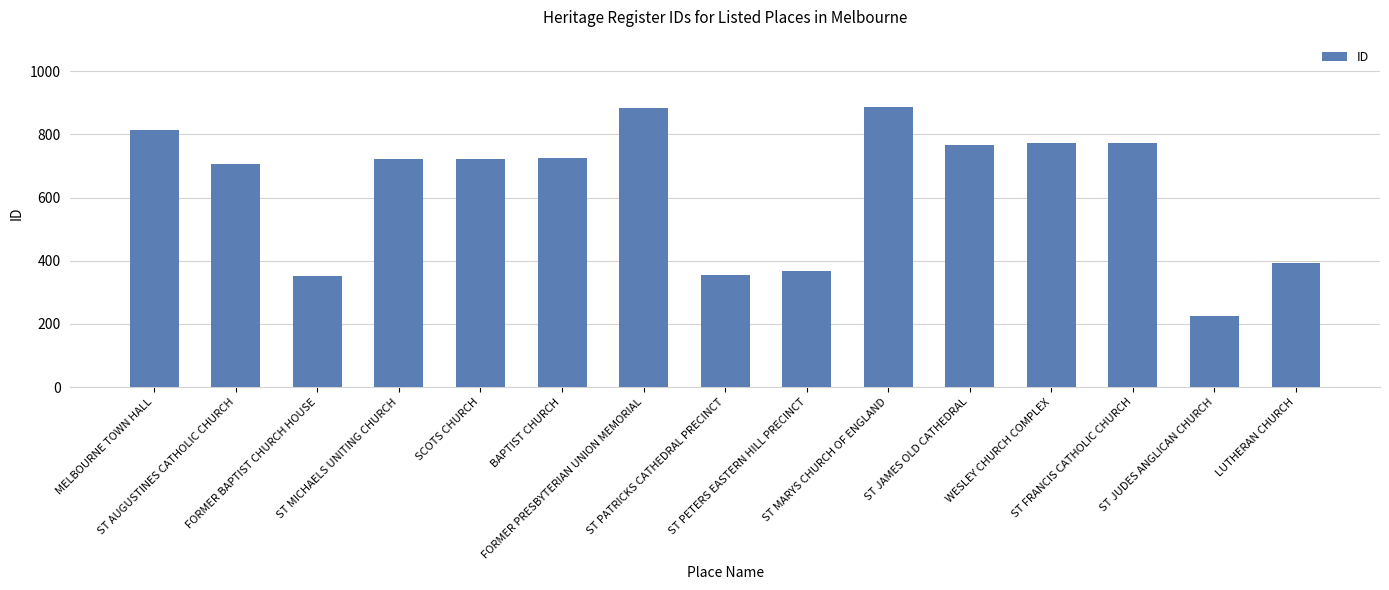

What is the change in value from ST AUGUSTINES CATHOLIC CHURCH to FORMER PRESBYTERIAN UNION MEMORIAL?

+177